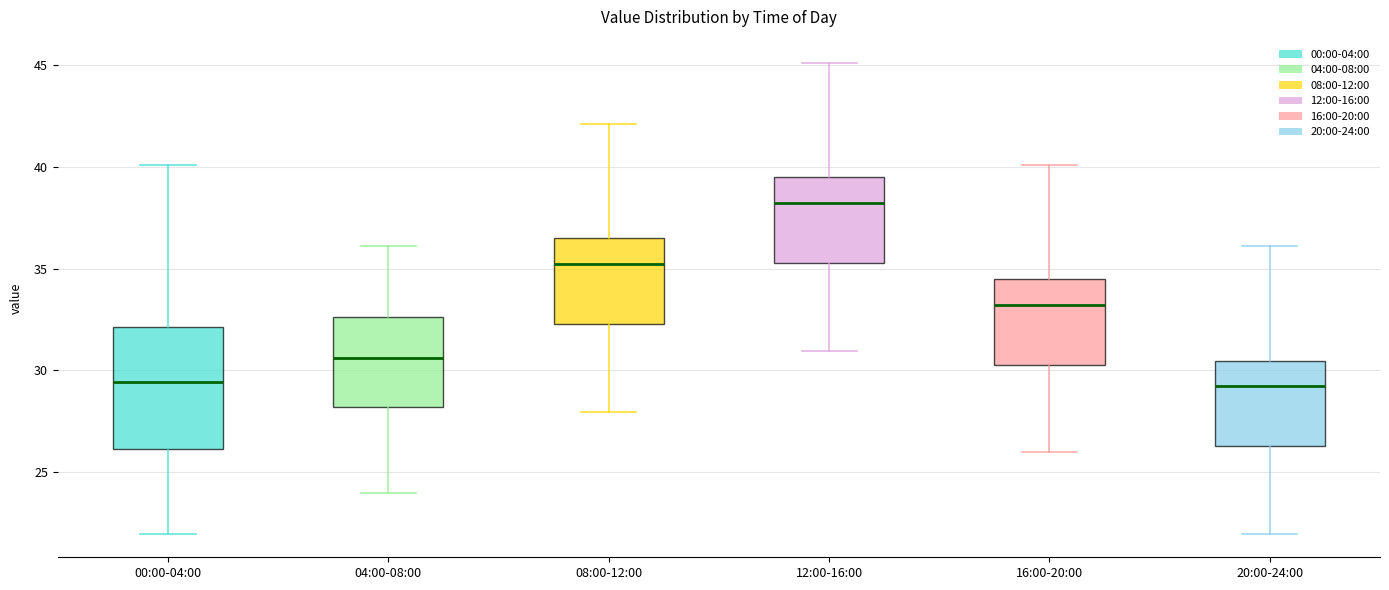

Where does the upper whisker of the box for 00:00-04:00 end on the y-axis? The values are not printed on the chart, so give them approximately, as read against the axis.

40.0